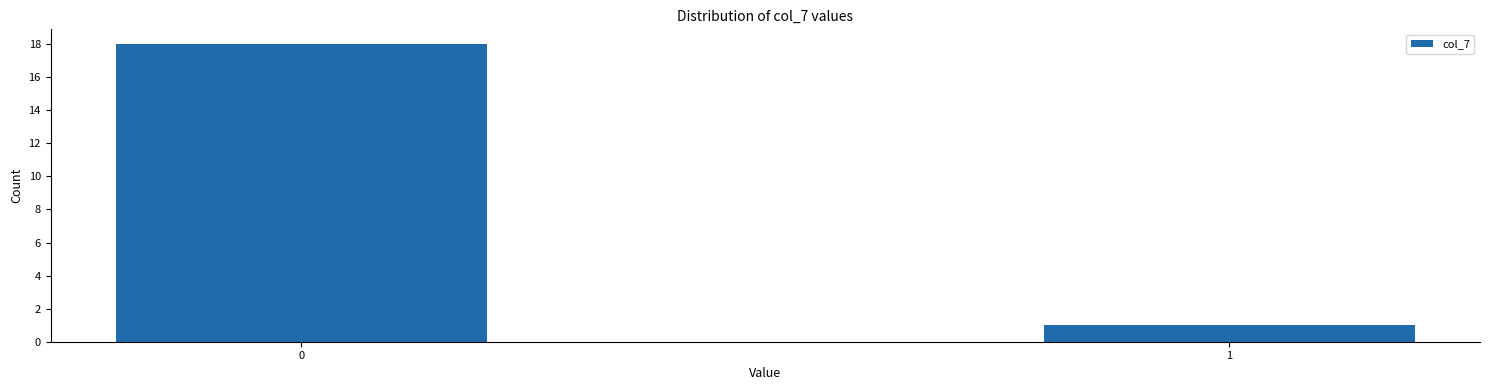

Reading left to right, extract all data points from this chart.

0=18	1=1